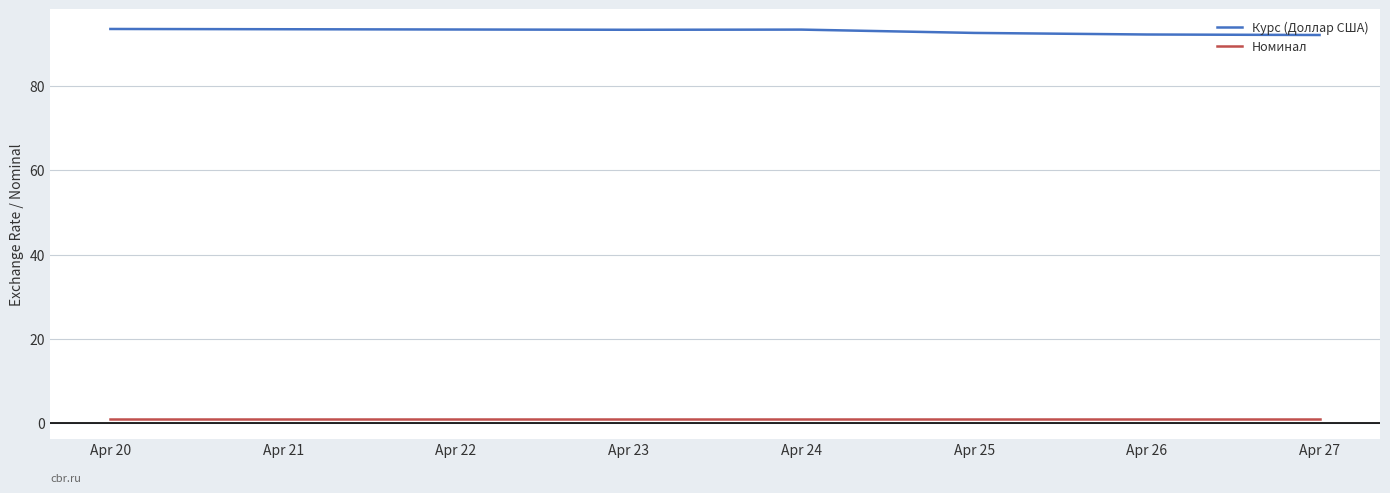

True or false: Курс (Доллар США) has a value of 92.0 at Apr 27.

True